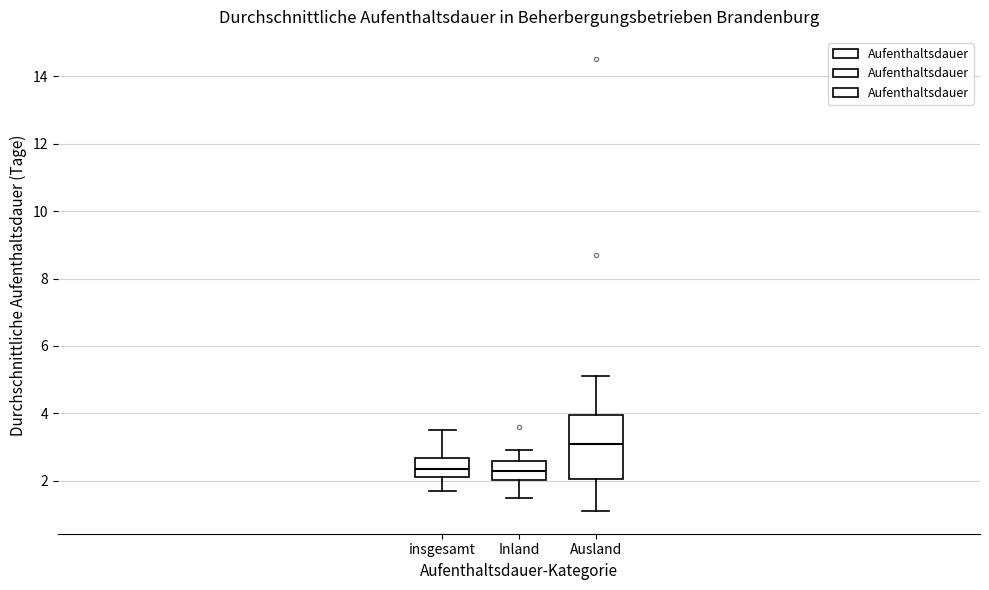

Reading left to right, transcribe this box plot: for each box, give where its median line is, the range the box spans, and where its two whiskers end, as read against the y-axis. The values are not printed on the chart, so give them approximately, as read against the axis.

insgesamt: median 2.4, box 2.2 to 2.6, whiskers 1.8 to 3.6
Inland: median 2.4, box 2.0 to 2.6, whiskers 1.6 to 3.0
Ausland: median 3.2, box 2.0 to 4.0, whiskers 1.2 to 5.2